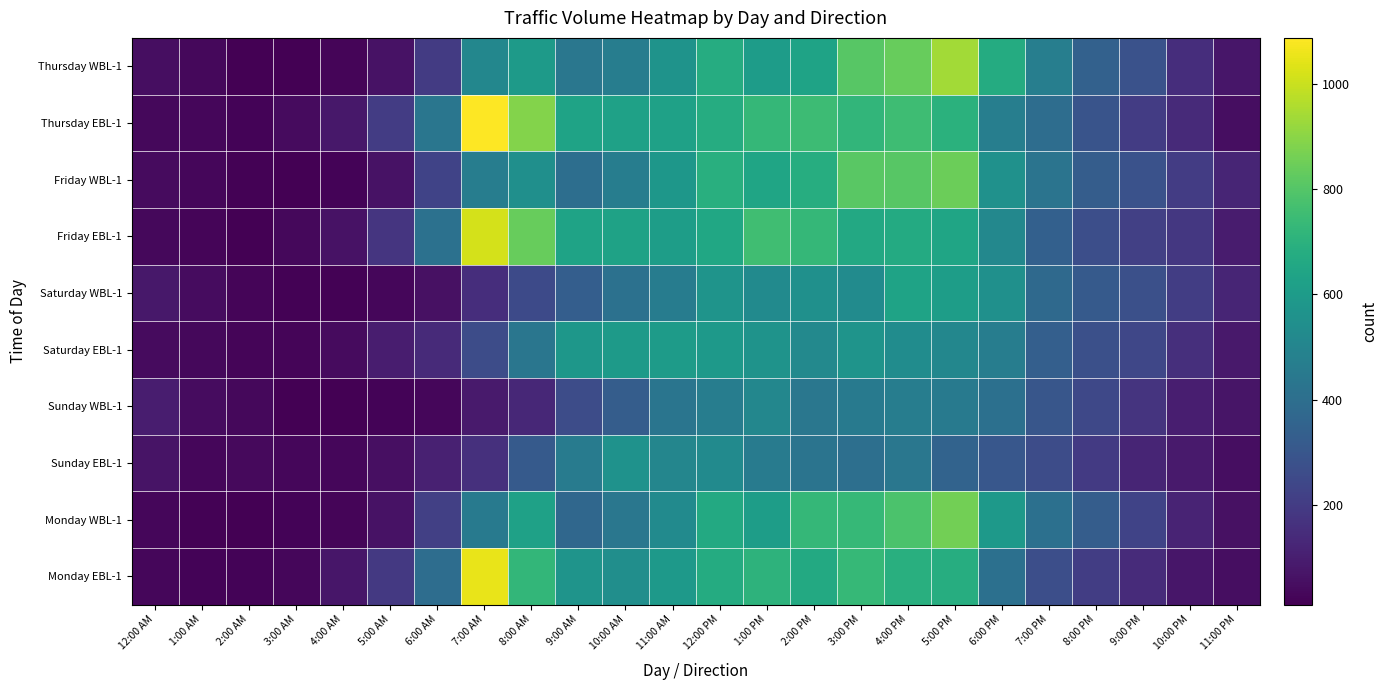

Which series has the largest total across all categories?

Thursday EBL-1